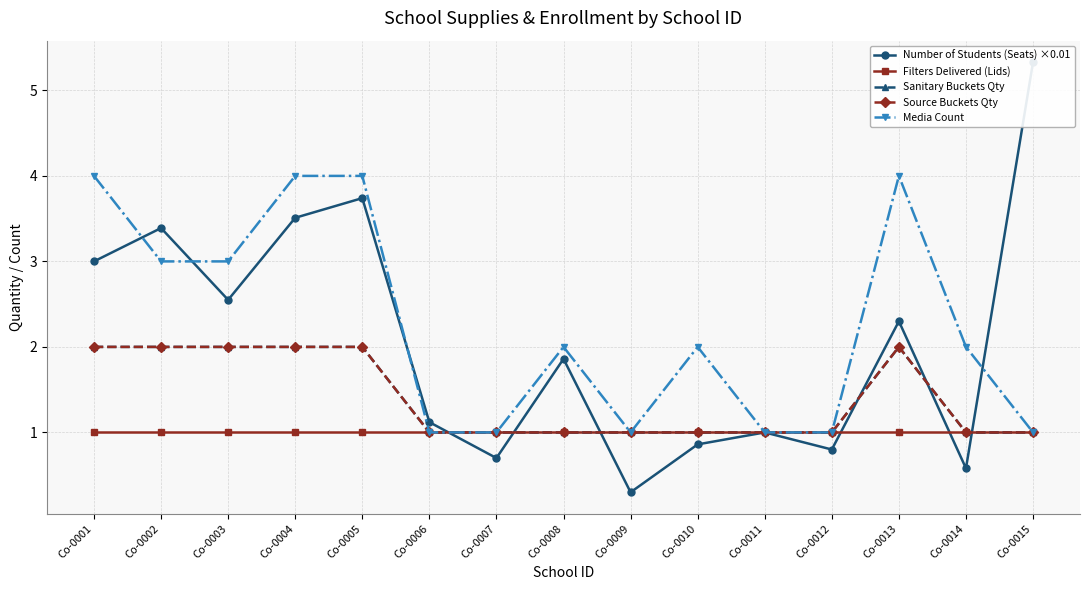

Reading right to left, extract all data points from this chart.

Number of Students (Seats) ×0.01: Co-0015=5.3	Co-0014=0.6	Co-0013=2.3	Co-0012=0.8	Co-0011=1.0	Co-0010=0.9	Co-0009=0.3	Co-0008=1.9	Co-0007=0.7	Co-0006=1.1	Co-0005=3.7	Co-0004=3.5	Co-0003=2.6	Co-0002=3.4	Co-0001=3.0
Filters Delivered (Lids): Co-0015=1.0	Co-0014=1.0	Co-0013=1.0	Co-0012=1.0	Co-0011=1.0	Co-0010=1.0	Co-0009=1.0	Co-0008=1.0	Co-0007=1.0	Co-0006=1.0	Co-0005=1.0	Co-0004=1.0	Co-0003=1.0	Co-0002=1.0	Co-0001=1.0
Sanitary Buckets Qty: Co-0015=1.0	Co-0014=1.0	Co-0013=2.0	Co-0012=1.0	Co-0011=1.0	Co-0010=1.0	Co-0009=1.0	Co-0008=1.0	Co-0007=1.0	Co-0006=1.0	Co-0005=2.0	Co-0004=2.0	Co-0003=2.0	Co-0002=2.0	Co-0001=2.0
Source Buckets Qty: Co-0015=1.0	Co-0014=1.0	Co-0013=2.0	Co-0012=1.0	Co-0011=1.0	Co-0010=1.0	Co-0009=1.0	Co-0008=1.0	Co-0007=1.0	Co-0006=1.0	Co-0005=2.0	Co-0004=2.0	Co-0003=2.0	Co-0002=2.0	Co-0001=2.0
Media Count: Co-0015=1.0	Co-0014=2.0	Co-0013=4.0	Co-0012=1.0	Co-0011=1.0	Co-0010=2.0	Co-0009=1.0	Co-0008=2.0	Co-0007=1.0	Co-0006=1.0	Co-0005=4.0	Co-0004=4.0	Co-0003=3.0	Co-0002=3.0	Co-0001=4.0